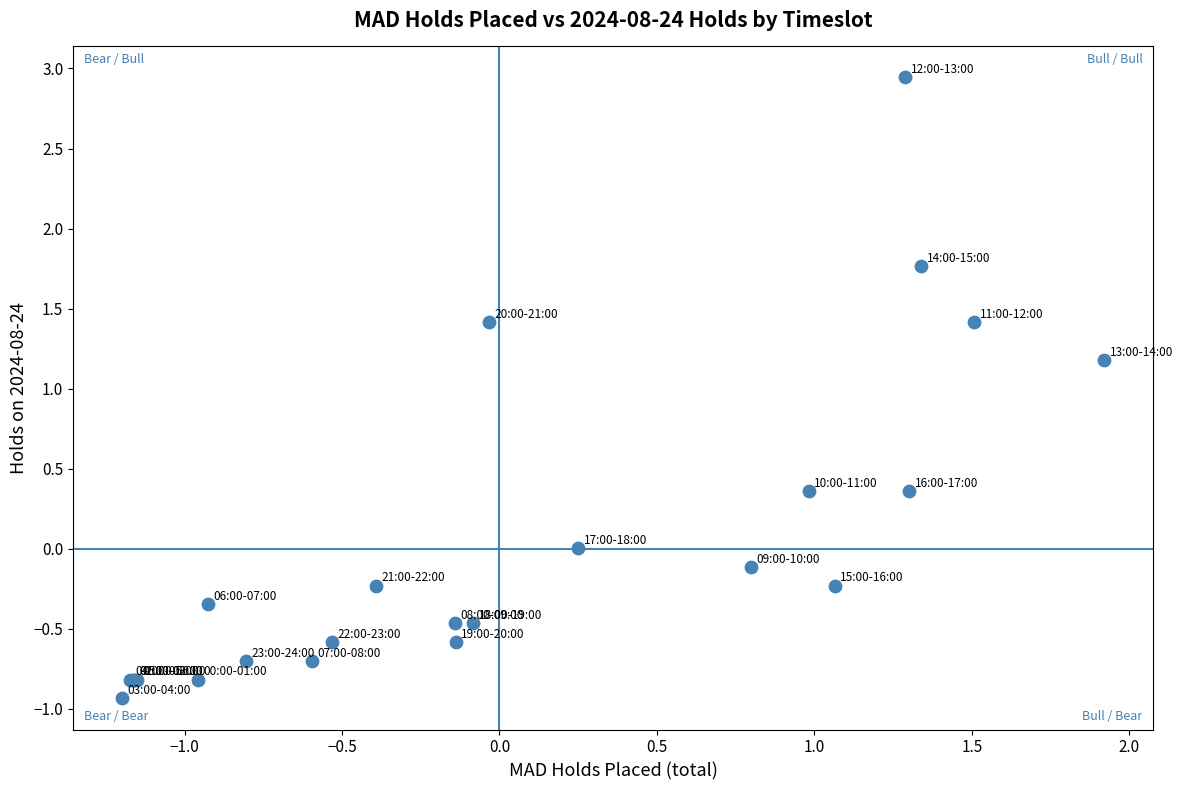

What Y value in the scatter plot is closest to 1?

1.2